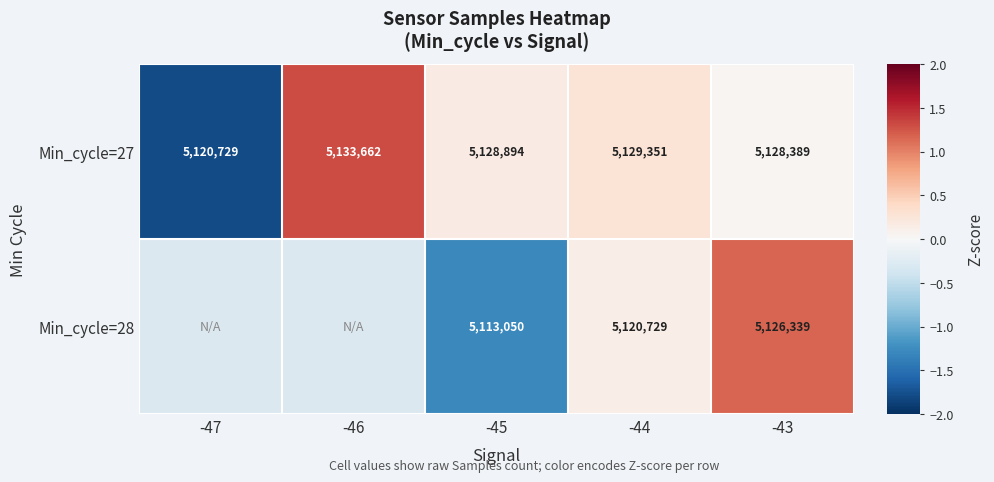

Is the value of Min_cycle=27 at -46 greater than the value of Min_cycle=28 at -44?

Yes